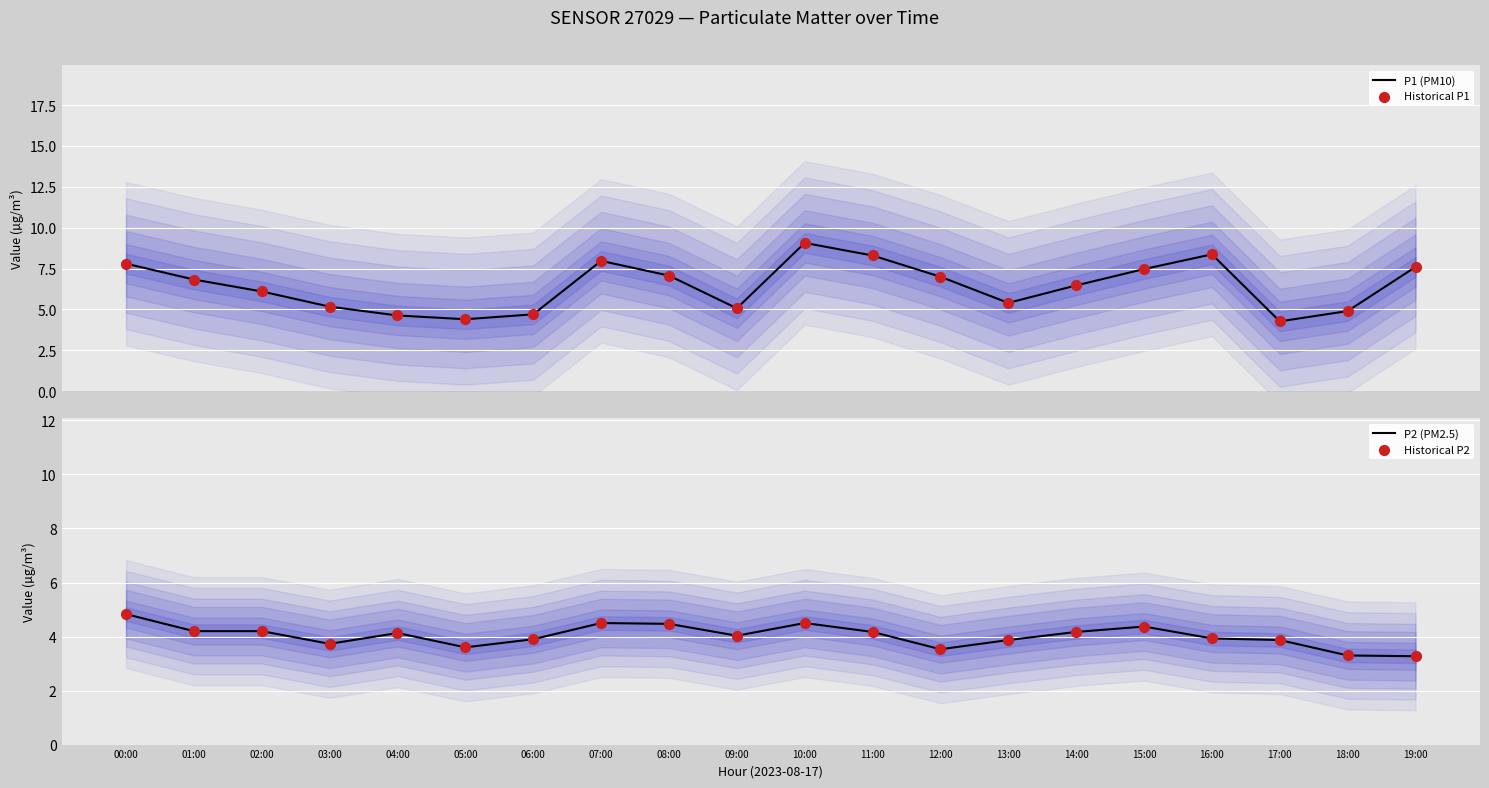

At which category is the sum across all series the highest?

10:00